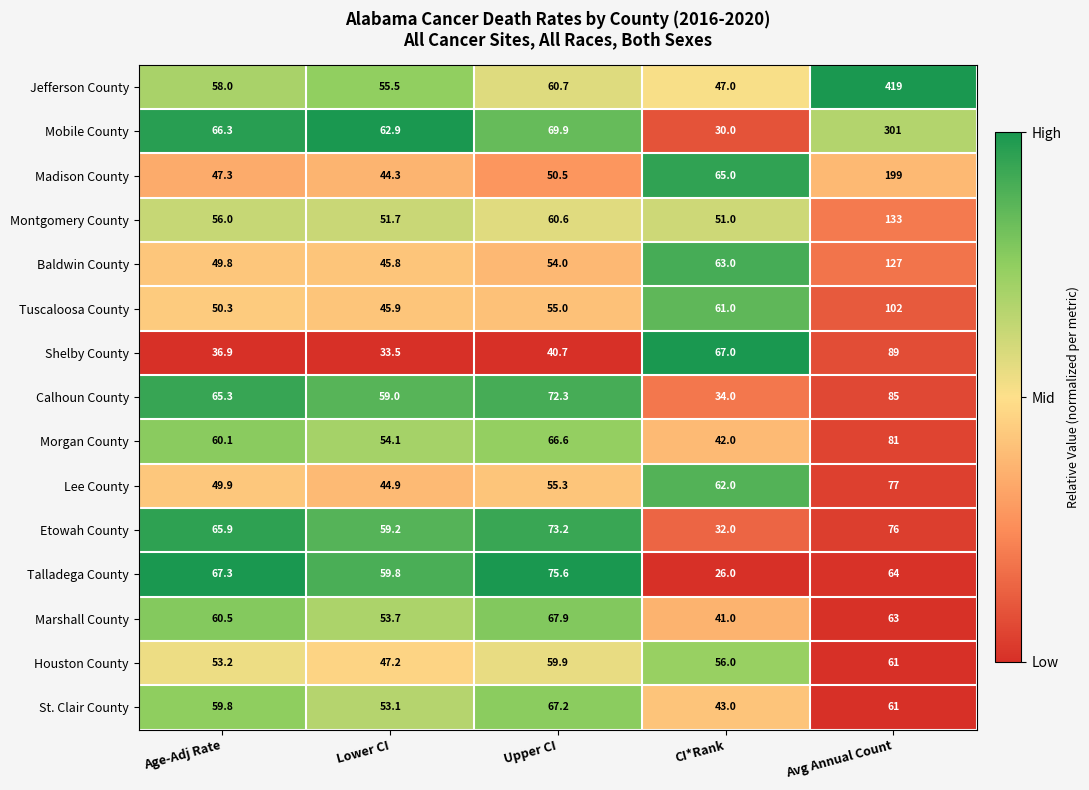

At which category is the sum across all series the highest?

Avg Annual Count